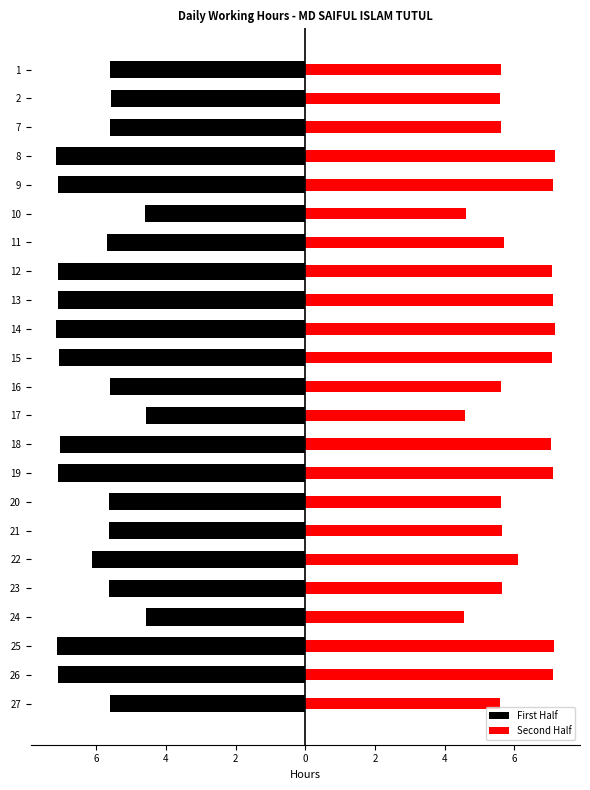

Rank the series by their maximum value, from lowest to highest.

First Half, Second Half